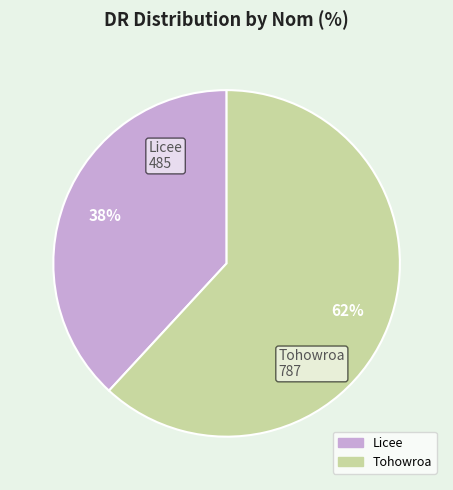

Do Licee and Tohowroa together represent more than half of the pie?

Yes